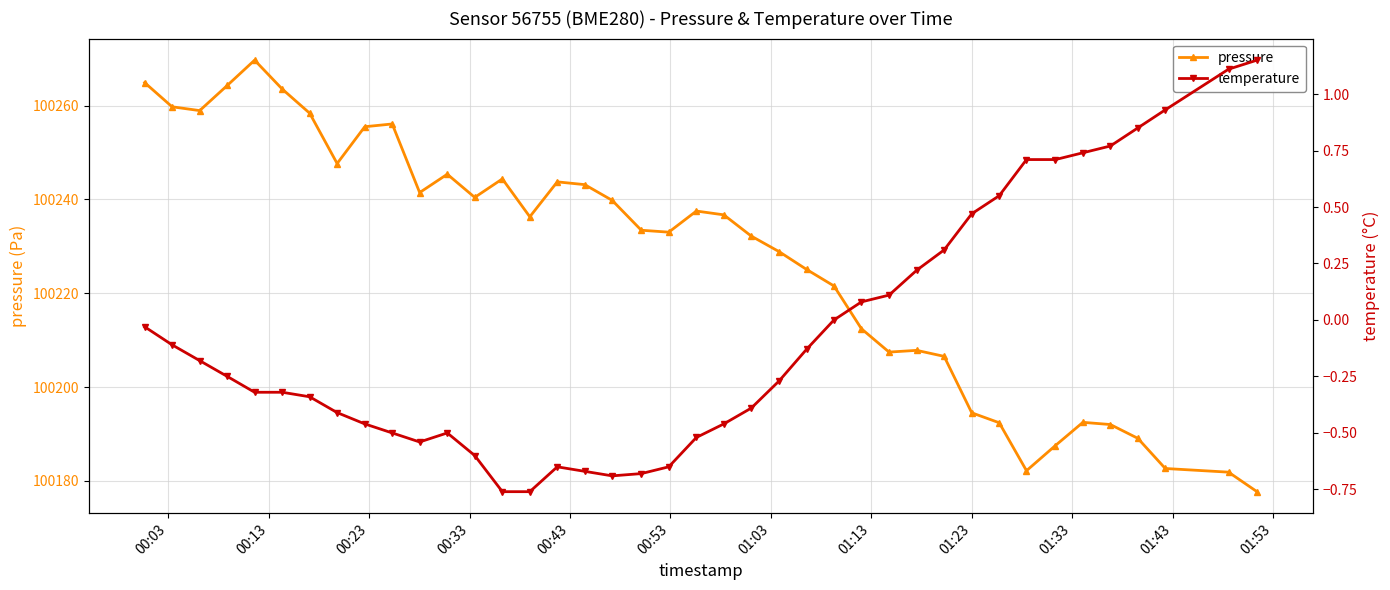

True or false: pressure has more than 1 interior local peaks.

True